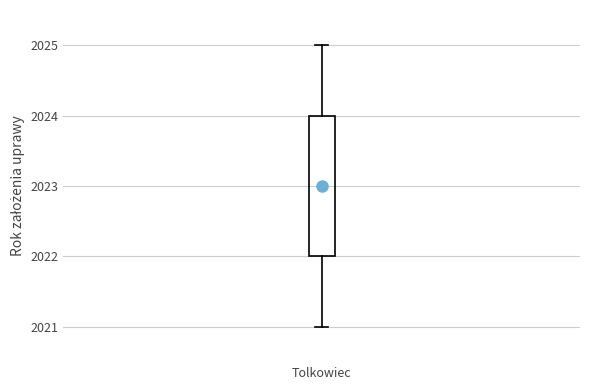

Where is the lower edge of the box for Tolkowiec on the y-axis? The values are not printed on the chart, so give them approximately, as read against the axis.

2022